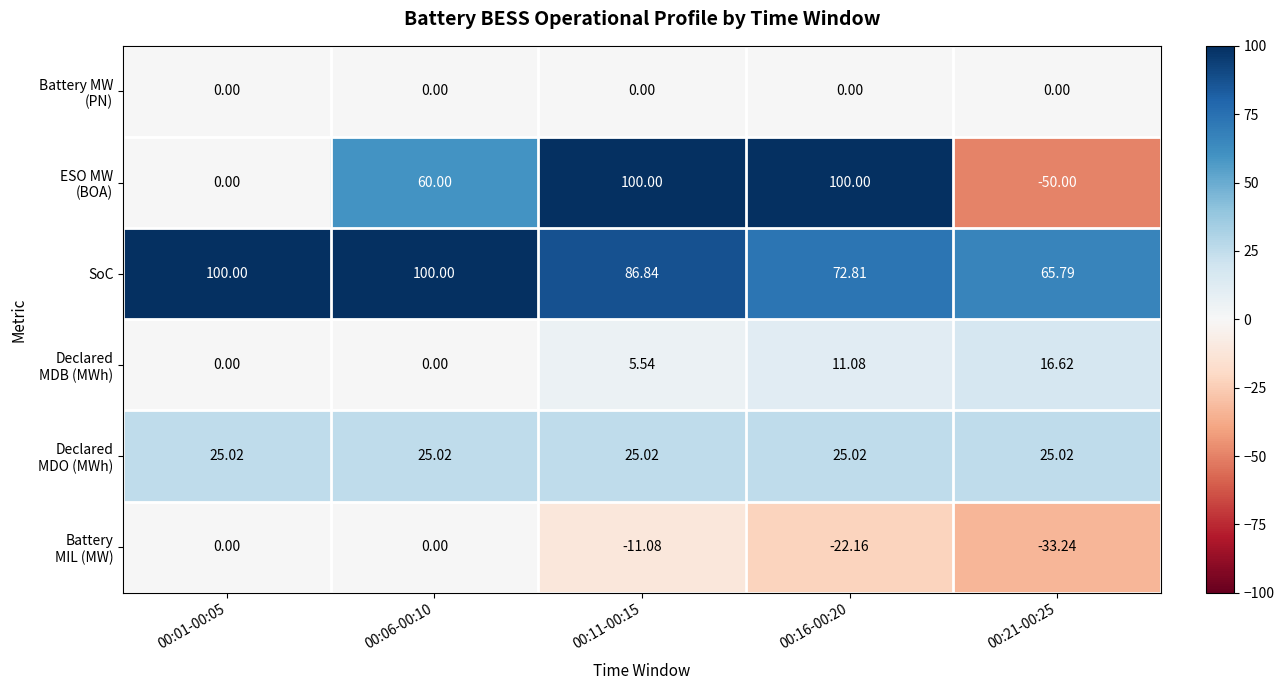

How many categories are shown in the chart?

5